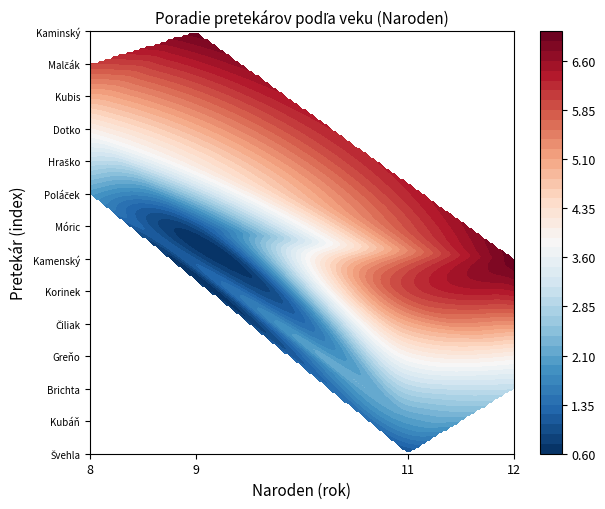

True or false: Móric Maximilán has a value of 1 at Poradie.

False